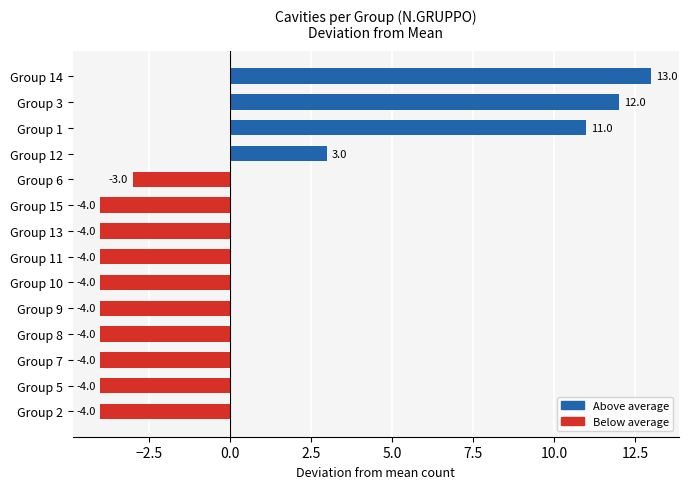

What is the difference between the values at Group 10 and Group 14?

17